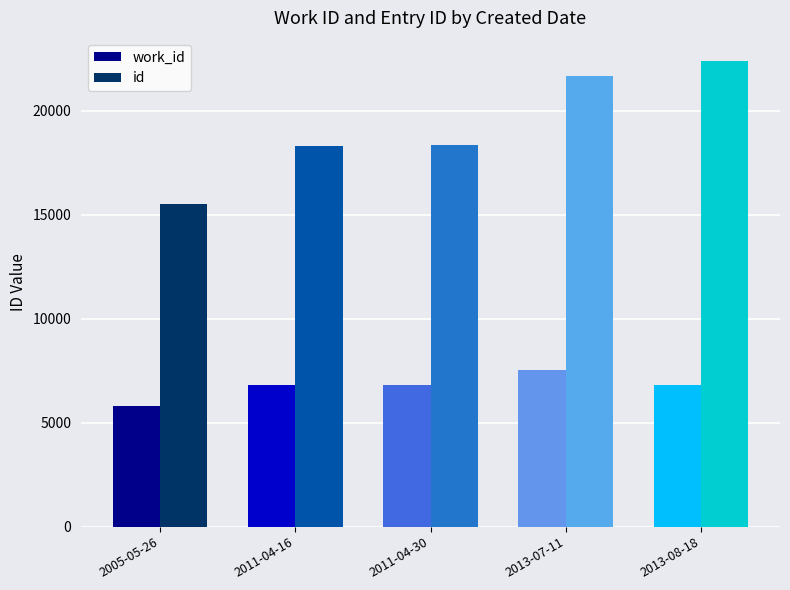

The value of id at 2013-07-11 is 21667. True or false?

True